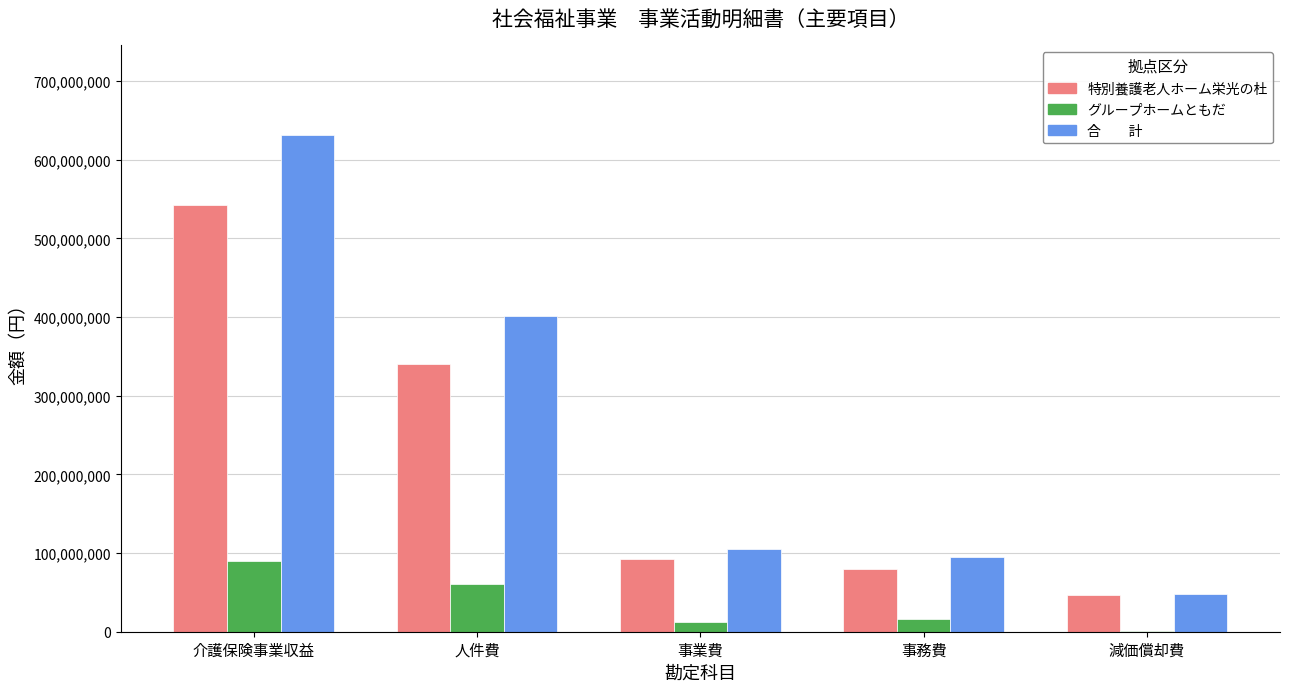

What is the total value across all series at 人件費?

801395020